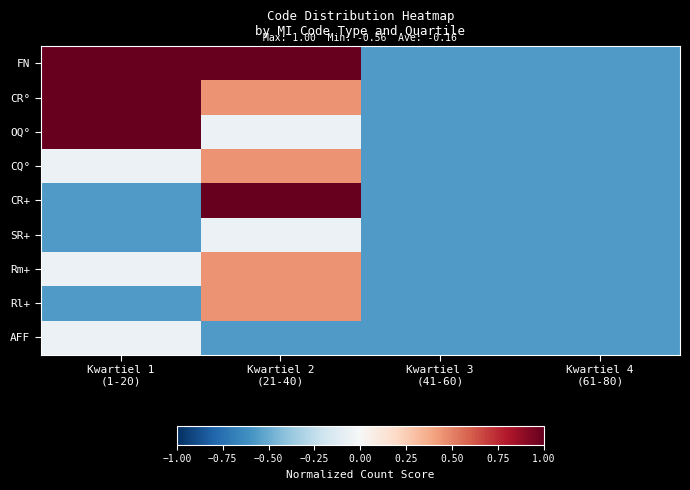

What is the total value across all series at Kwartiel 4
(61-80)?

-5.1